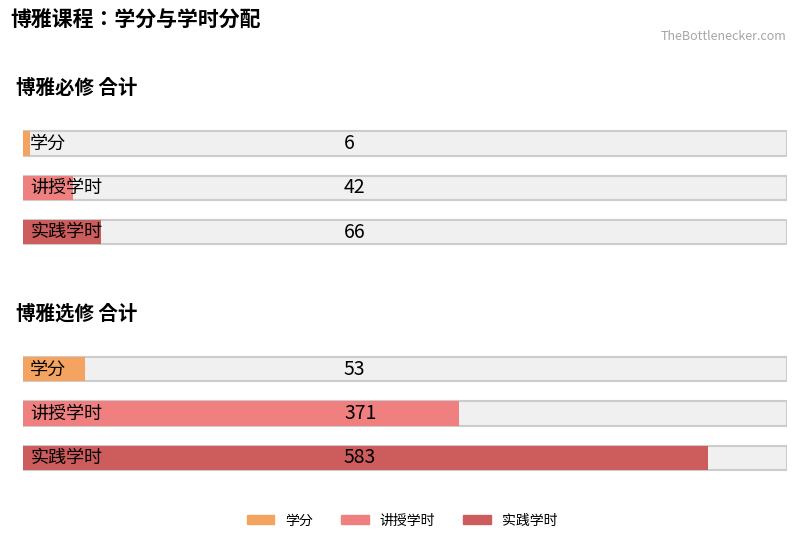

Reading right to left, extract all data points from this chart.

学分: 博雅选修 合计=53	博雅必修 合计=6
讲授学时: 博雅选修 合计=371	博雅必修 合计=42
实践学时: 博雅选修 合计=583	博雅必修 合计=66